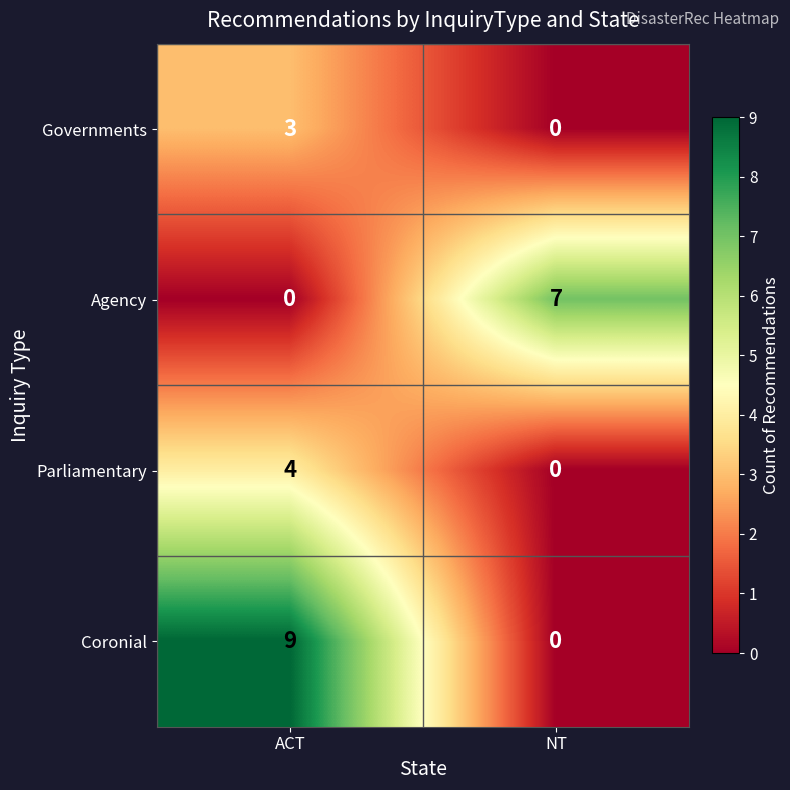

What is the total value across all series at ACT?

16